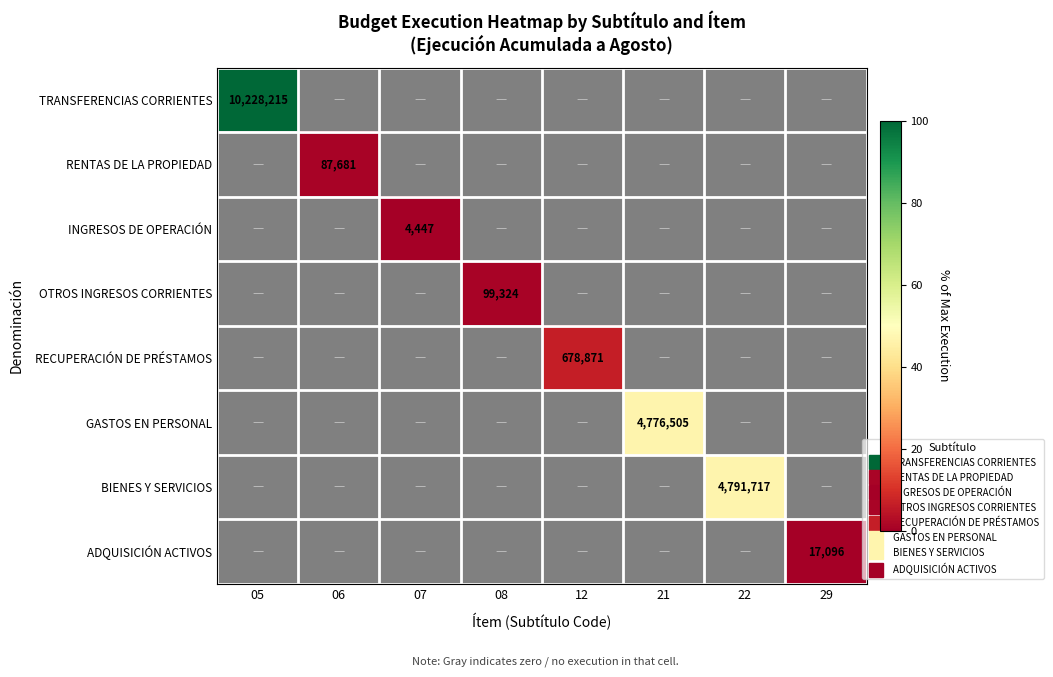

Which category has the highest value across all series?

05